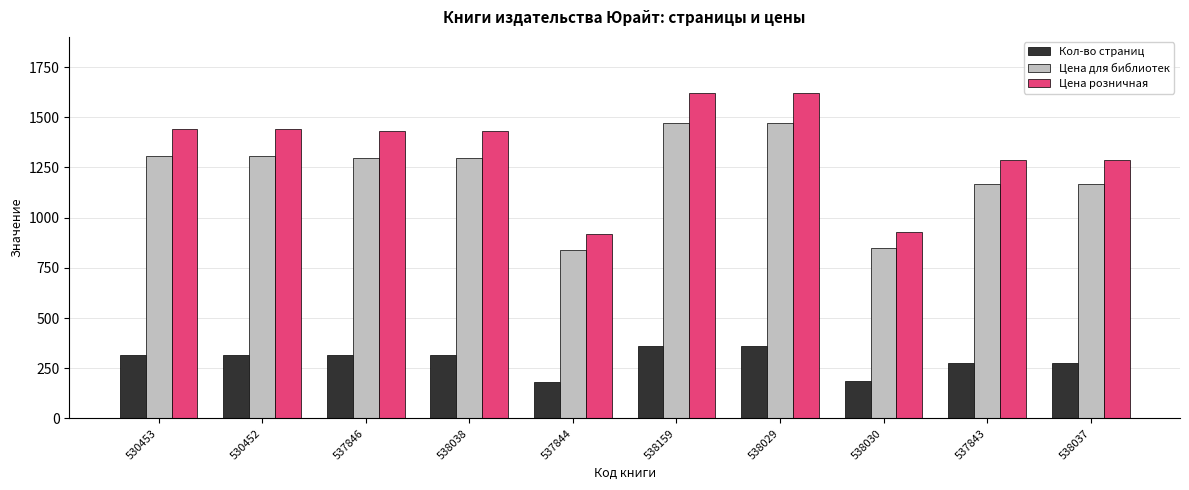

What position from the right is 530453?

10